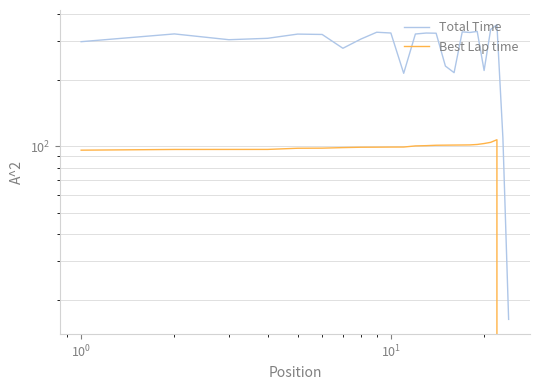

Count the number of data series in this chart.

2